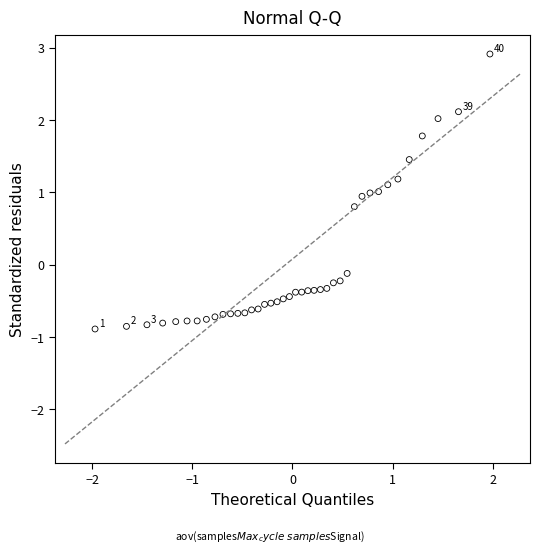

What is the range of X values (max minus min)?

3.9